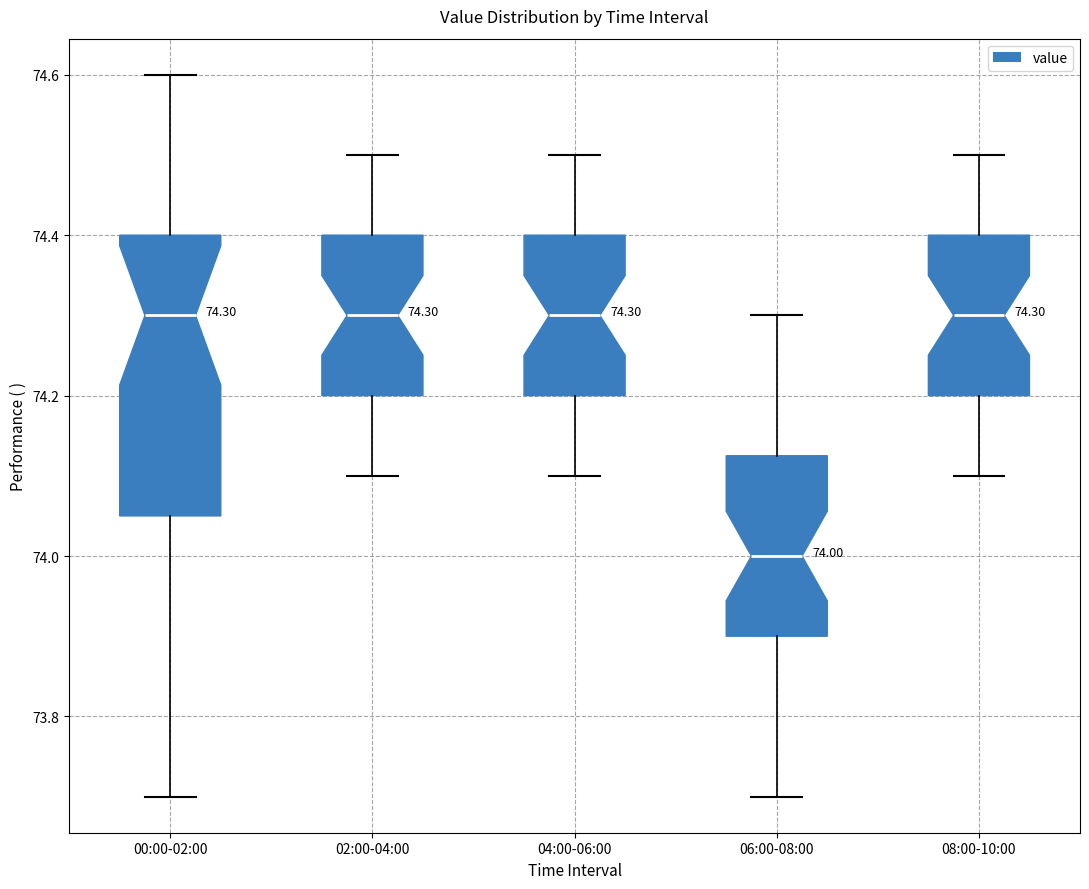

Which box's median line is the lowest?

06:00-08:00